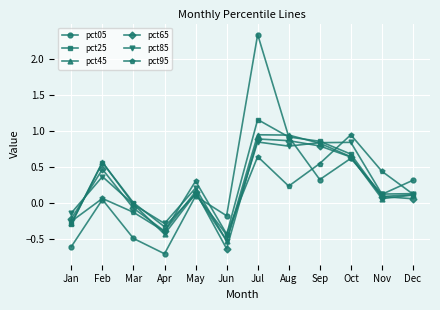

At which category is the sum across all series the highest?

Jul